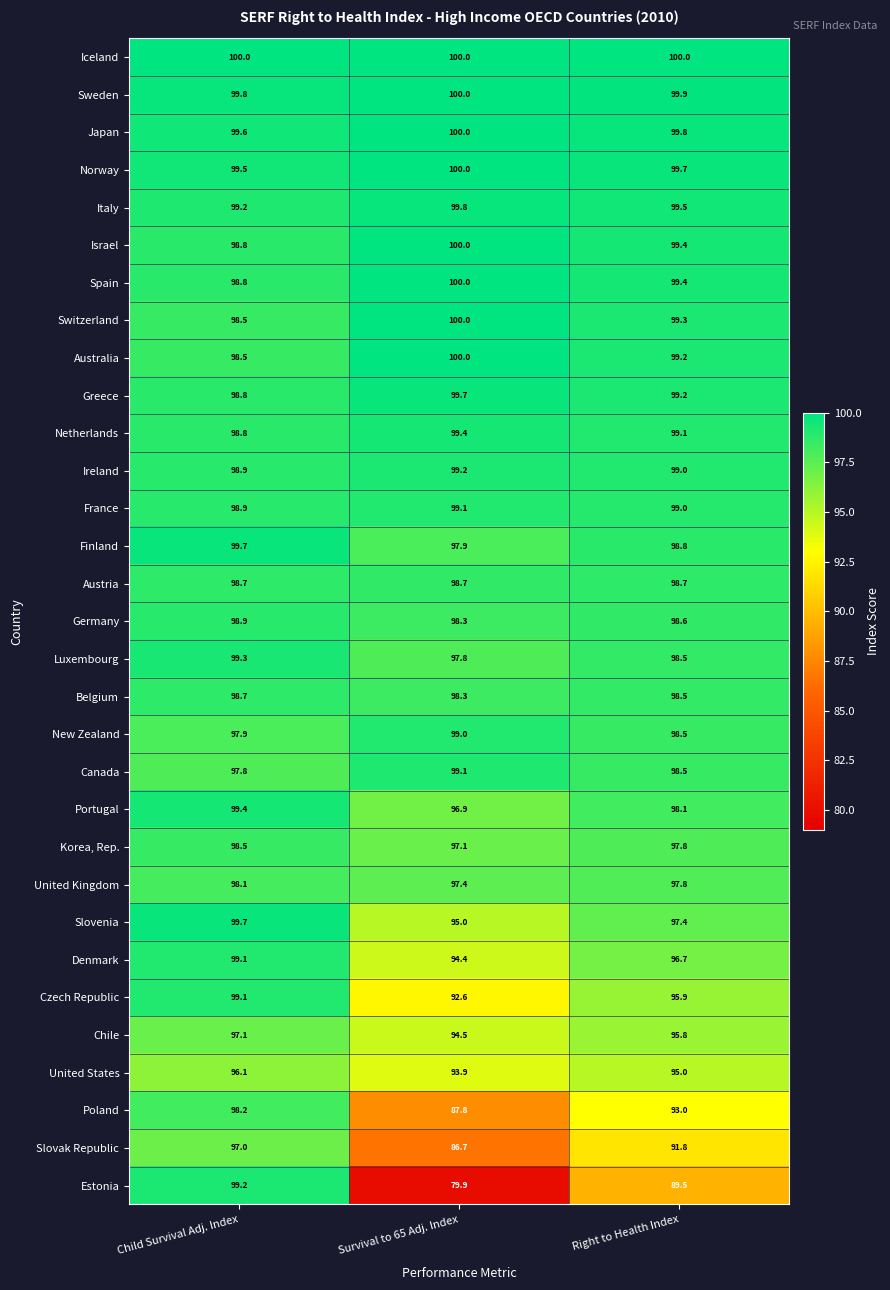

Rank the categories by Czech Republic value from lowest to highest.

Survival to 65 Adj. Index, Right to Health Index, Child Survival Adj. Index